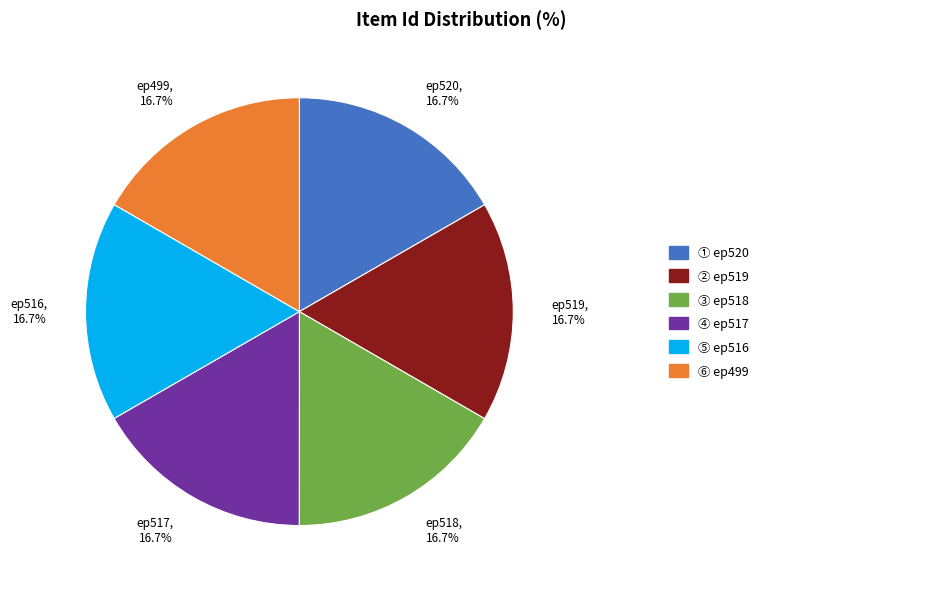

Approximately how many times larger is the value at ep516 compared to ep518?

1.0